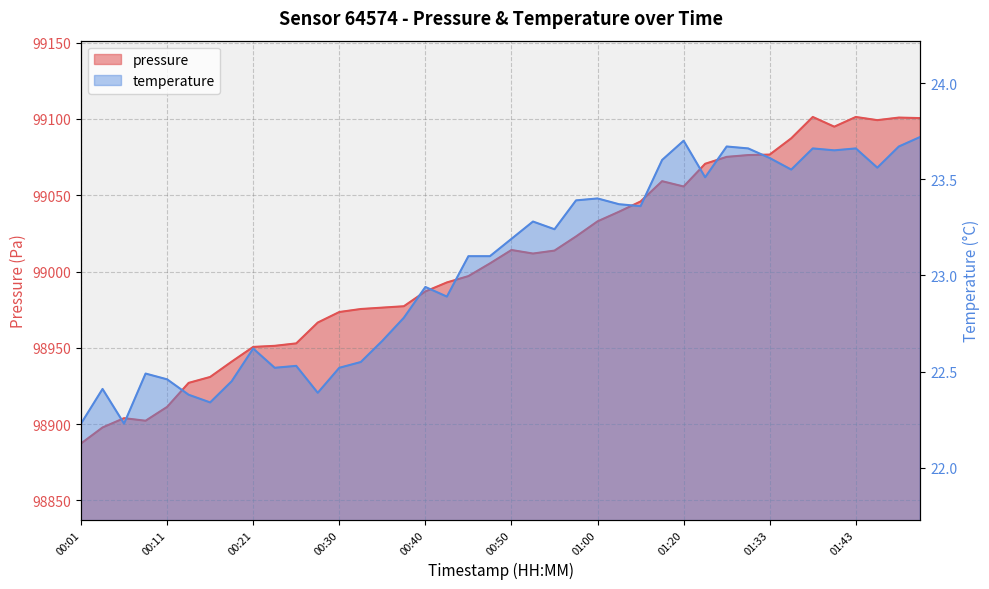

List the series in order of their peak value, lowest first.

temperature, pressure